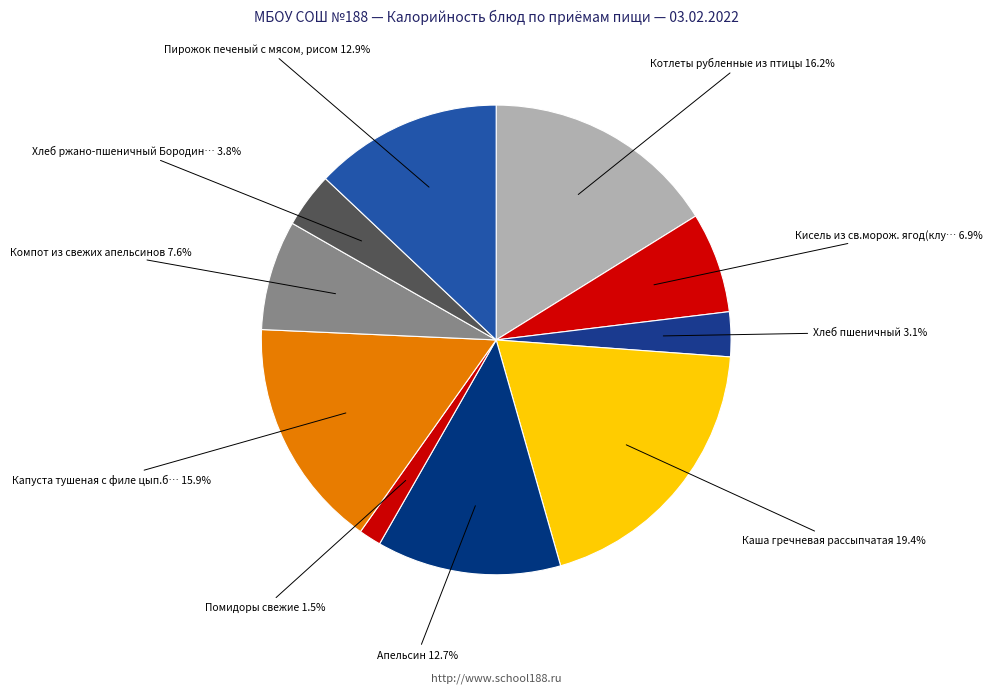

Which category has the smallest portion of the pie?

Помидоры свежие